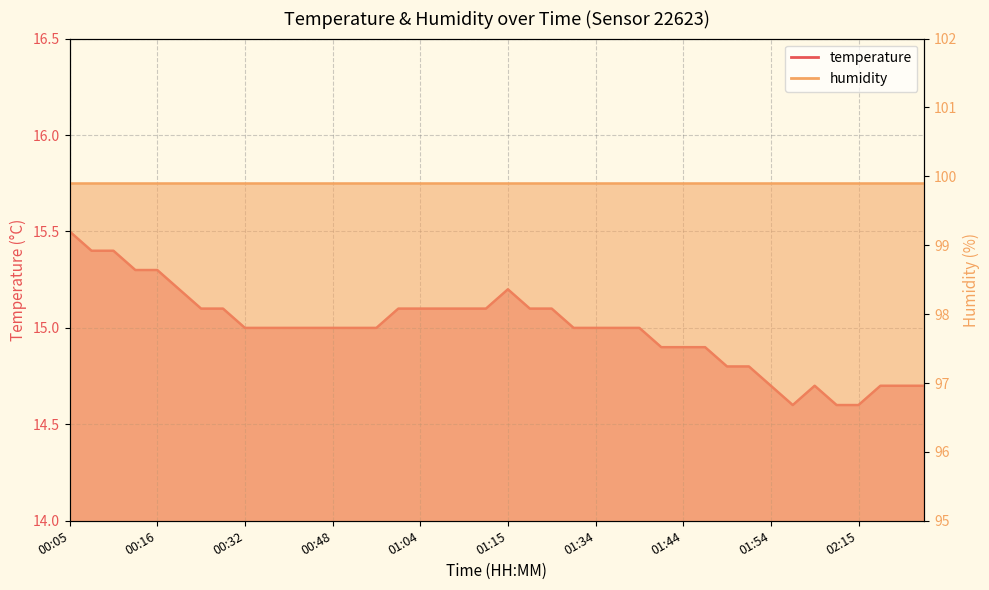

Rank the categories by value from lowest to highest.

02:01, 02:12, 02:15, 01:54, 02:09, 02:17, 02:20, 02:22, 01:49, 01:51, 01:41, 01:44, 01:46, 00:32, 00:34, 00:37, 00:39, 00:48, 00:51, 00:56, 01:31, 01:34, 01:36, 01:39, 00:24, 00:26, 01:01, 01:04, 01:06, 01:09, 01:12, 01:18, 01:28, 00:21, 01:15, 00:13, 00:16, 00:07, 00:10, 00:05